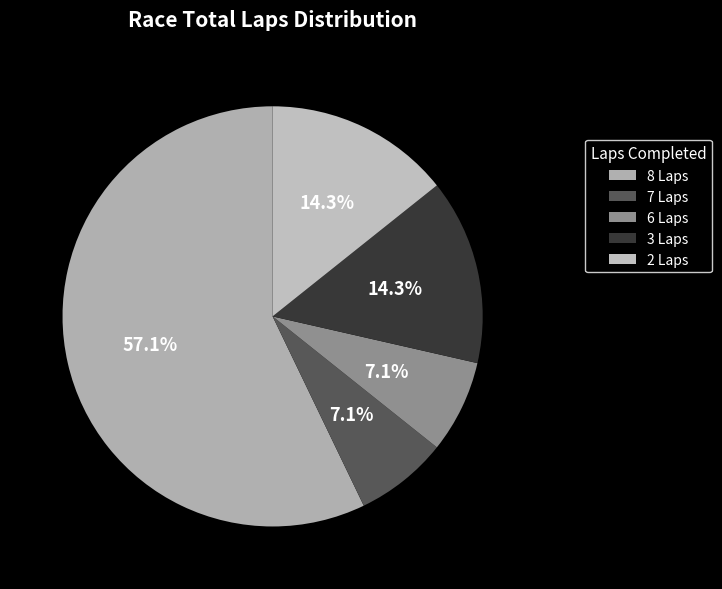

Is it true that 2 Laps is 21% of the pie?

False